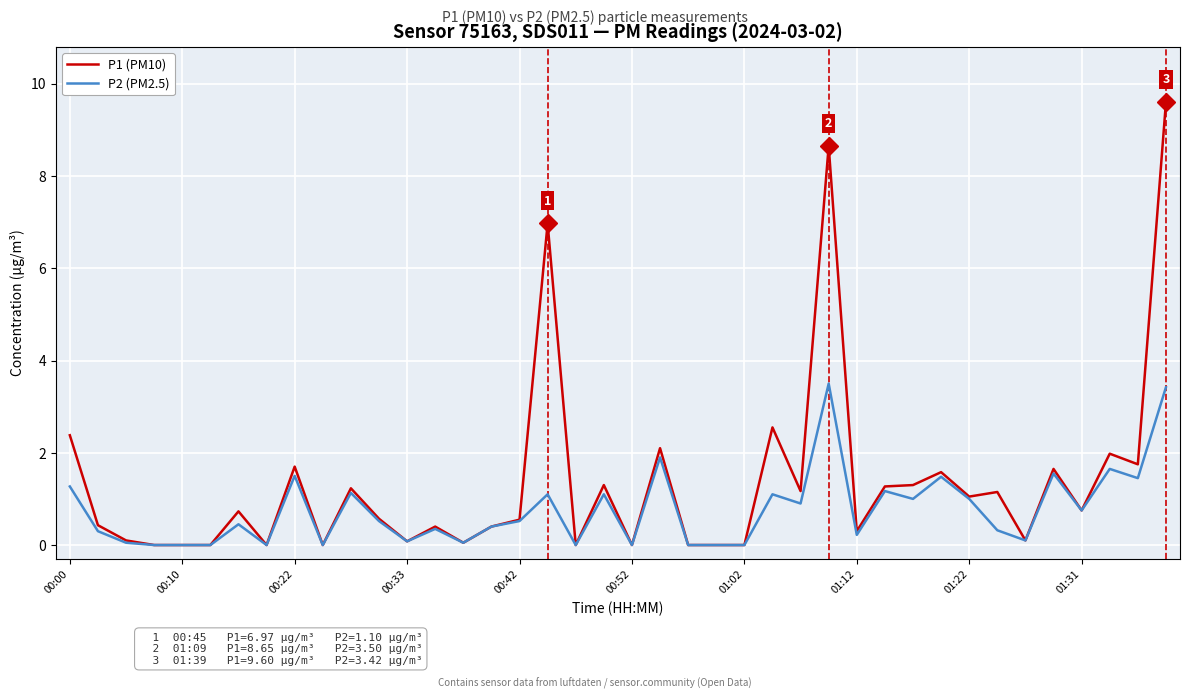

Rank the series by their average value, from lowest to highest.

P2 (PM2.5), P1 (PM10)